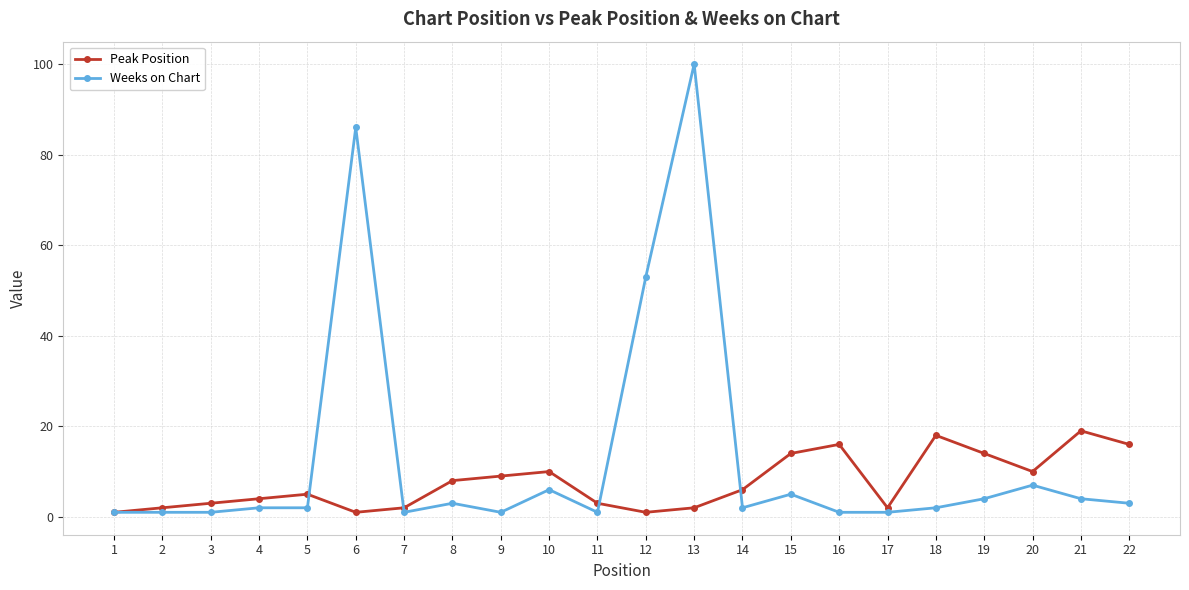

Which series has the widest spread of values?

Weeks on Chart